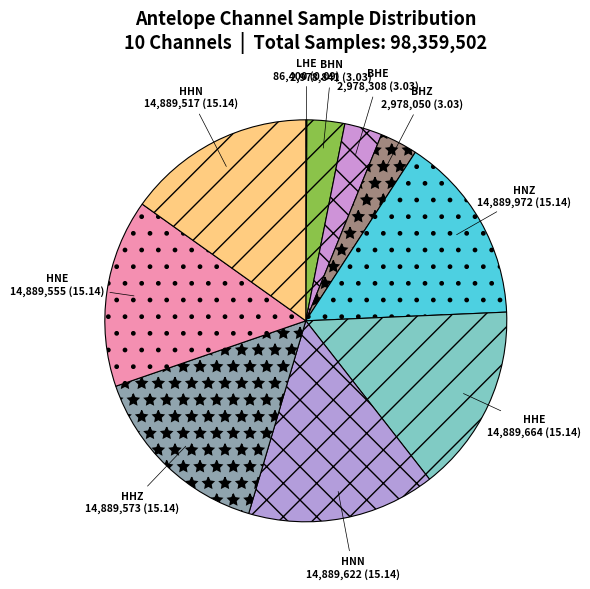

What is the ratio of the value at HHE to the value at HNN?

1.0